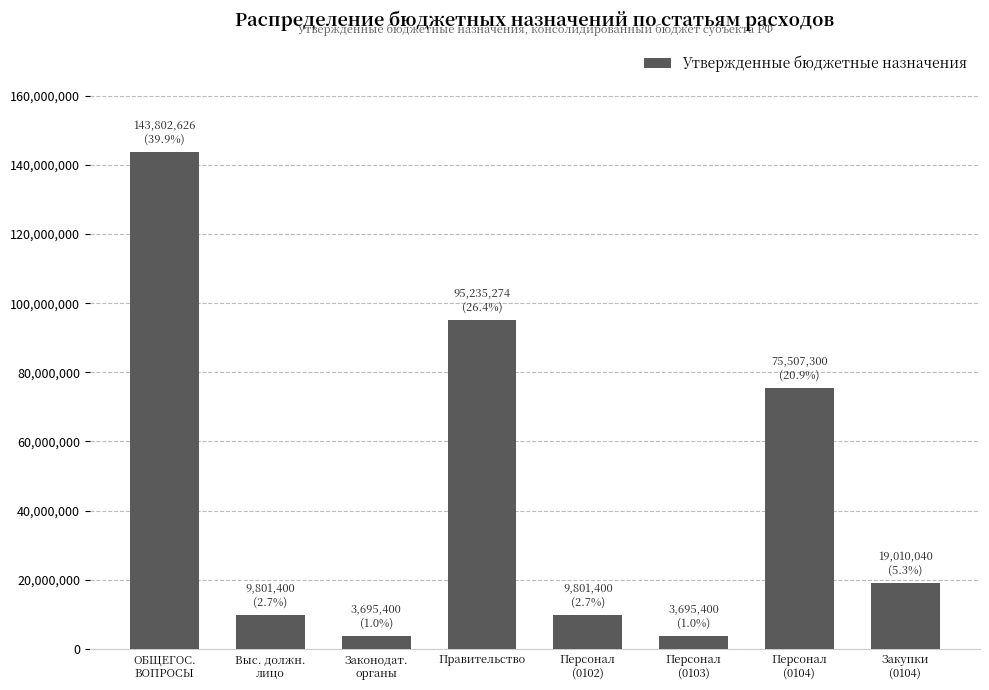

Read the value at Персонал
(0102).

9801400.0